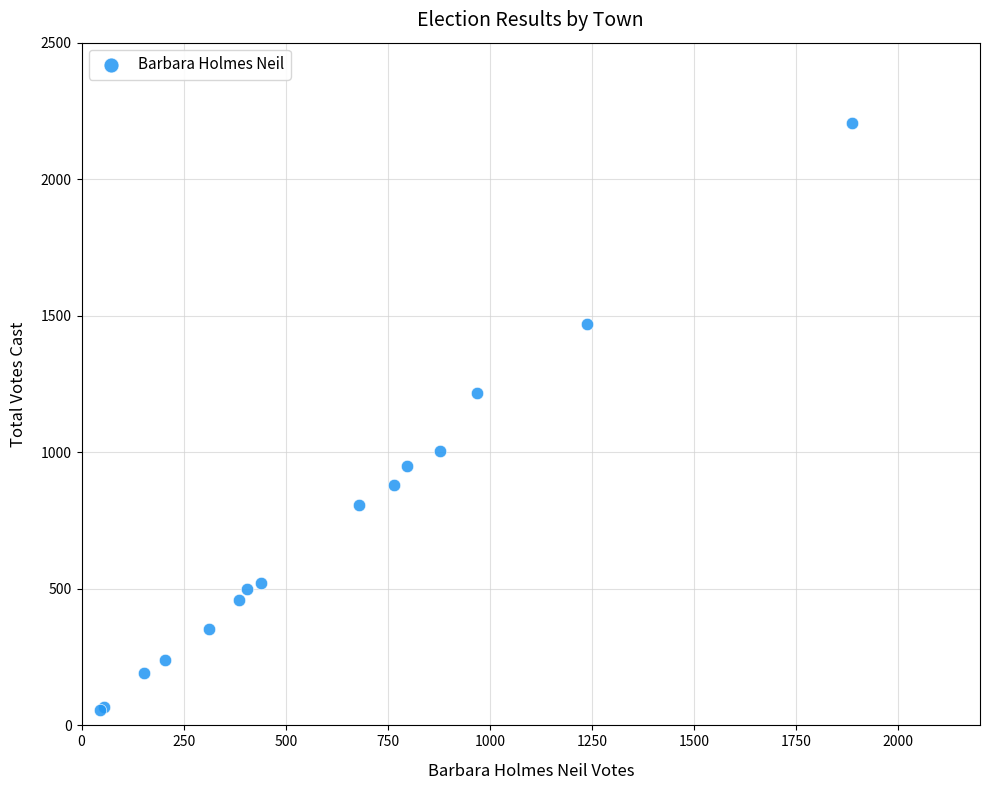

What Y value in the scatter plot is closest to 1132?

1218